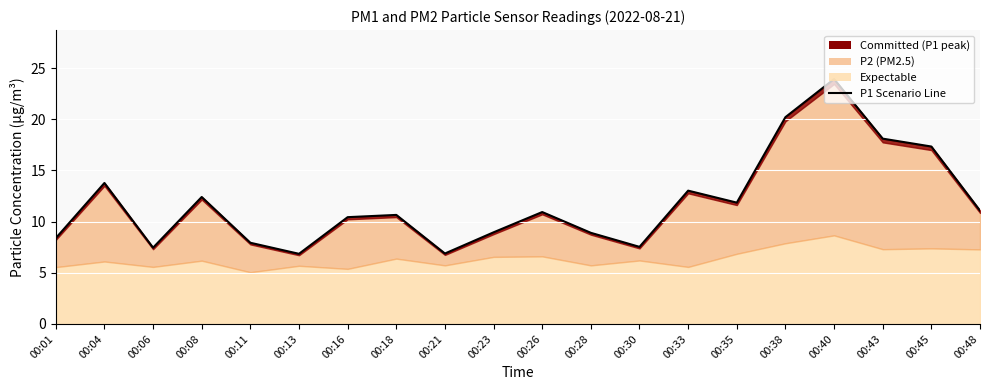

What is the change in value from 00:11 to 00:40?

+16.0